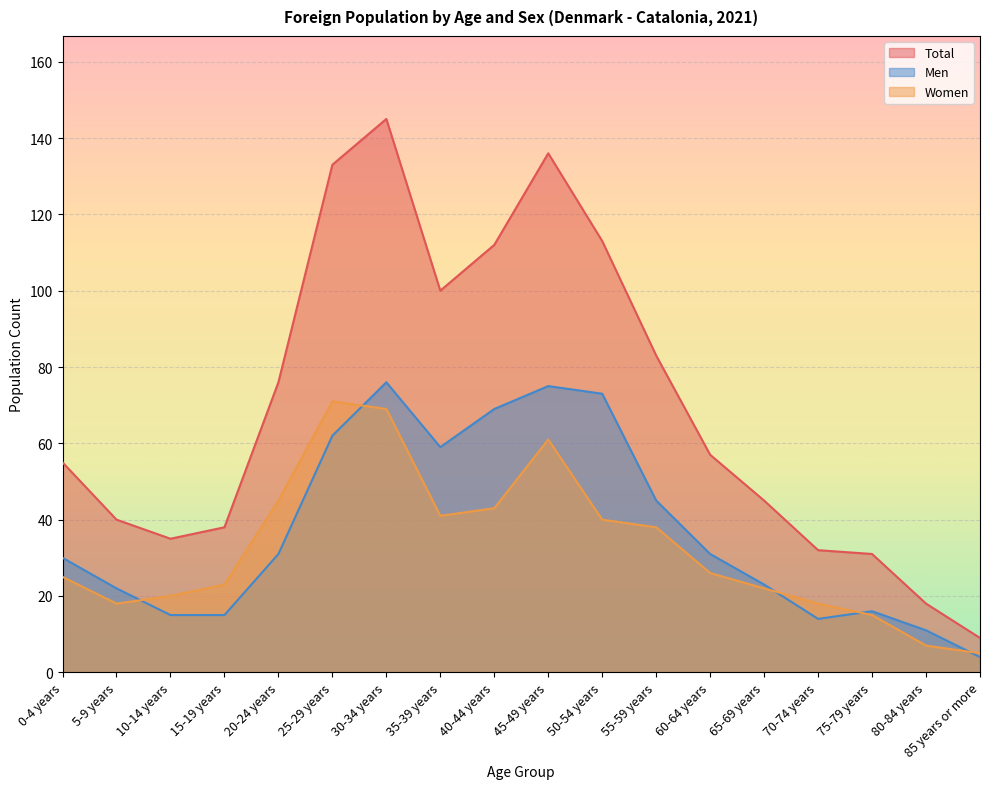

The value of Total at 15-19 years is 38. True or false?

True